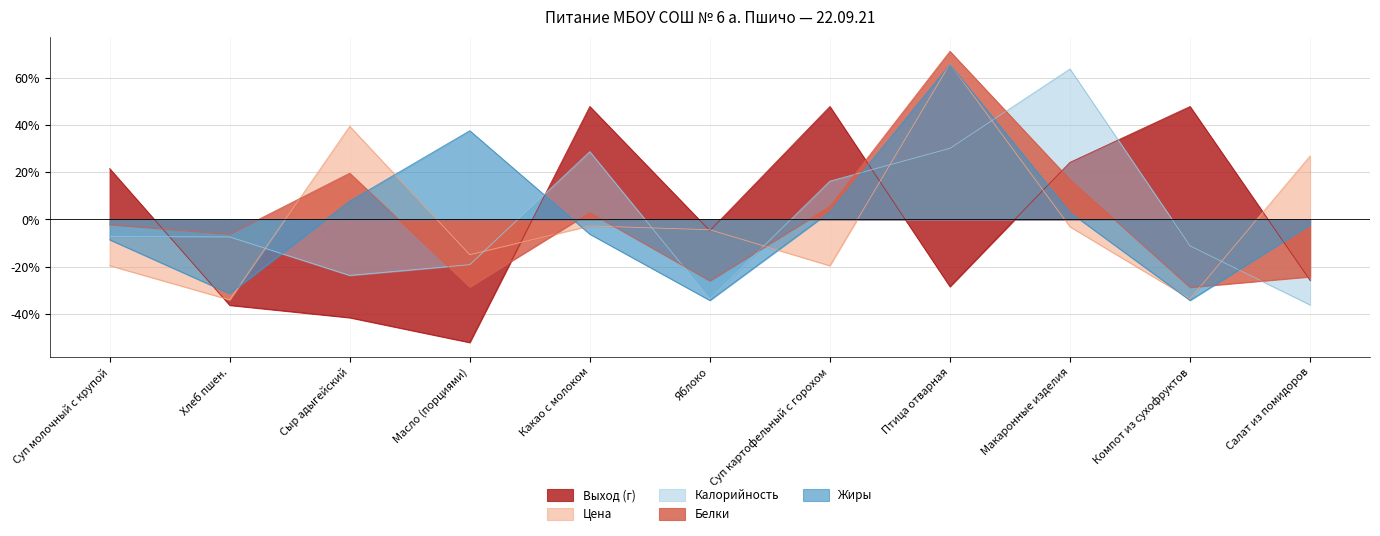

What is the lowest value of the Цена series?

-0.3